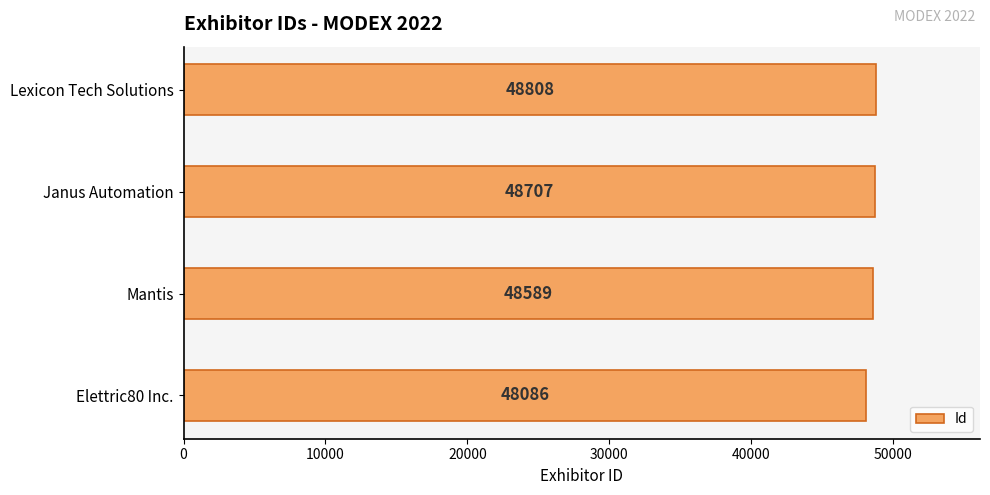

What is the average value?

48548